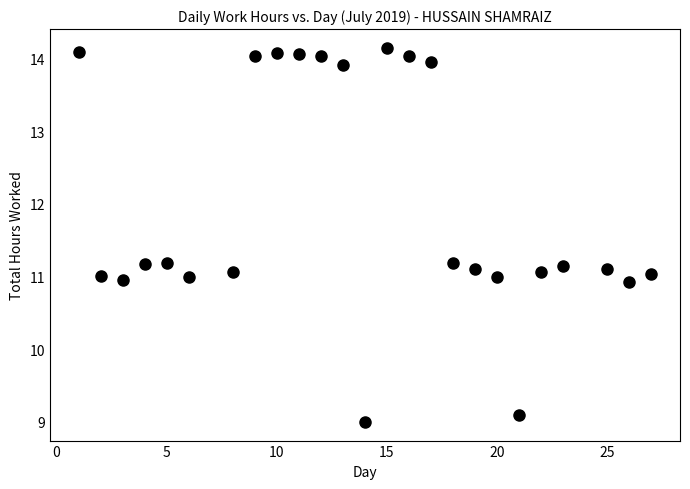

What is the range of X values (max minus min)?

26.0